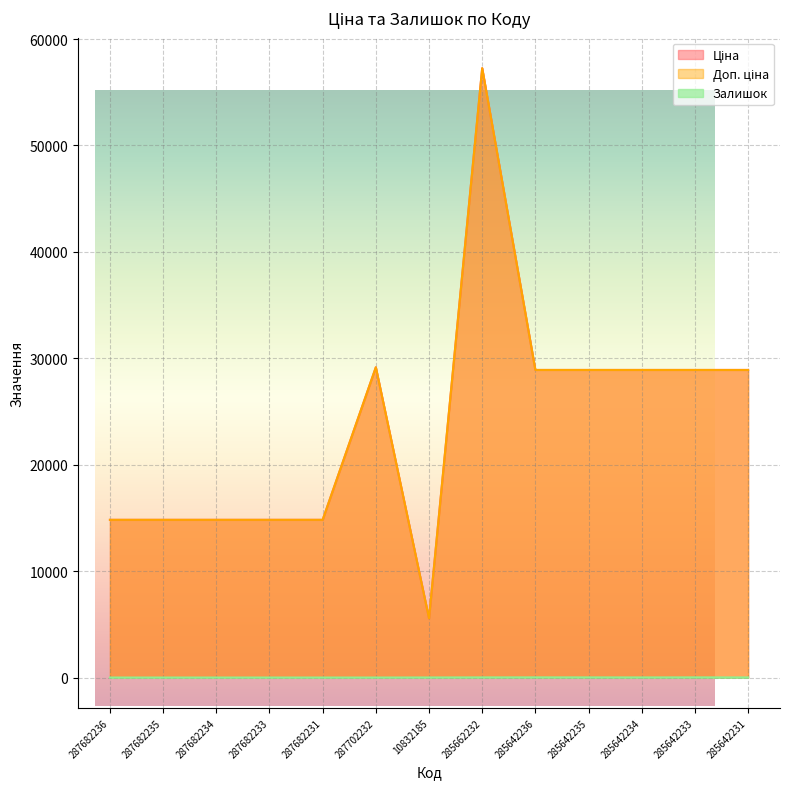

What is the sum of all Ціна values?

310567.0